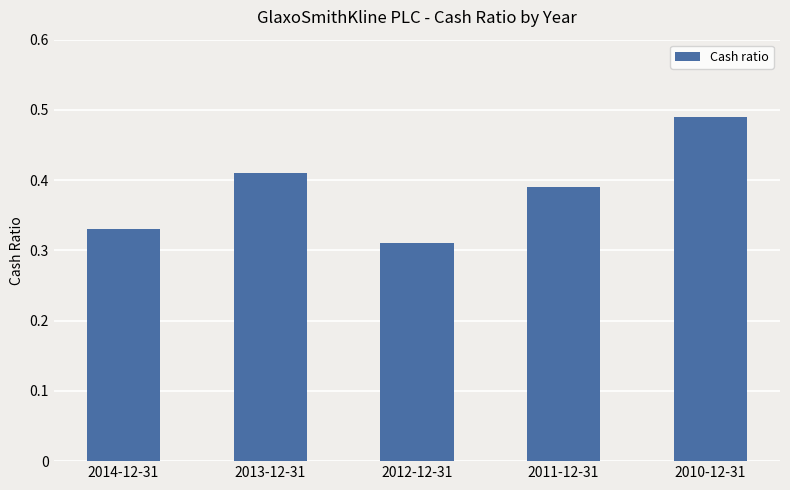

Is it true that the value at 2012-12-31 is 0.1?

False